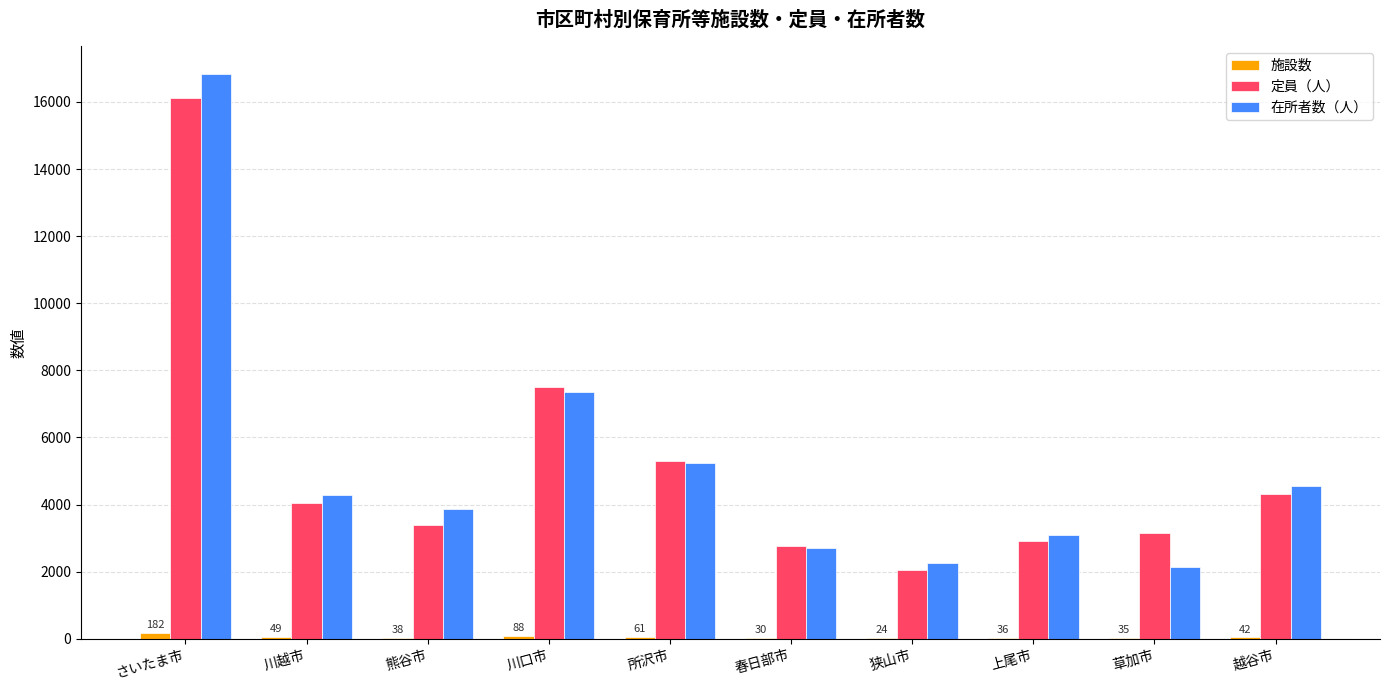

Between さいたま市 and 所沢市, which series saw the biggest shift?

在所者数（人）